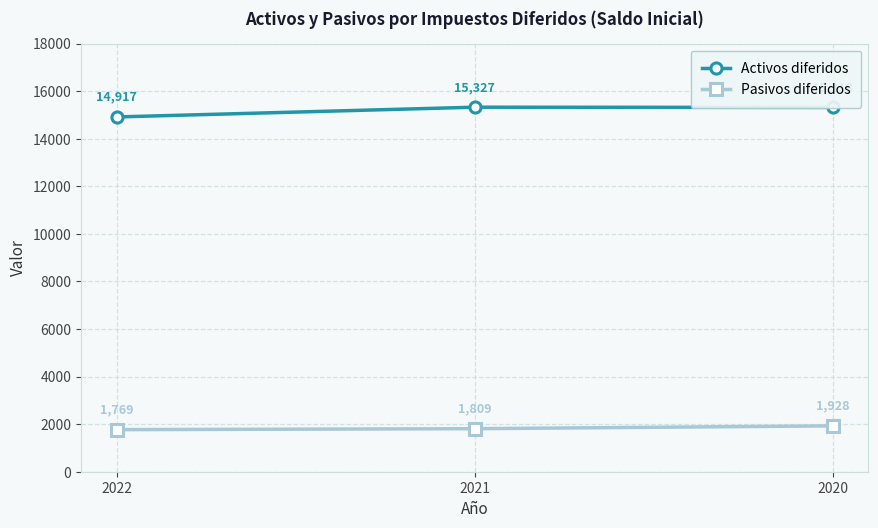

Reading left to right, what are all the values shown in this chart?

Activos diferidos: 14917	15327	15318
Pasivos diferidos: 1769	1809	1928